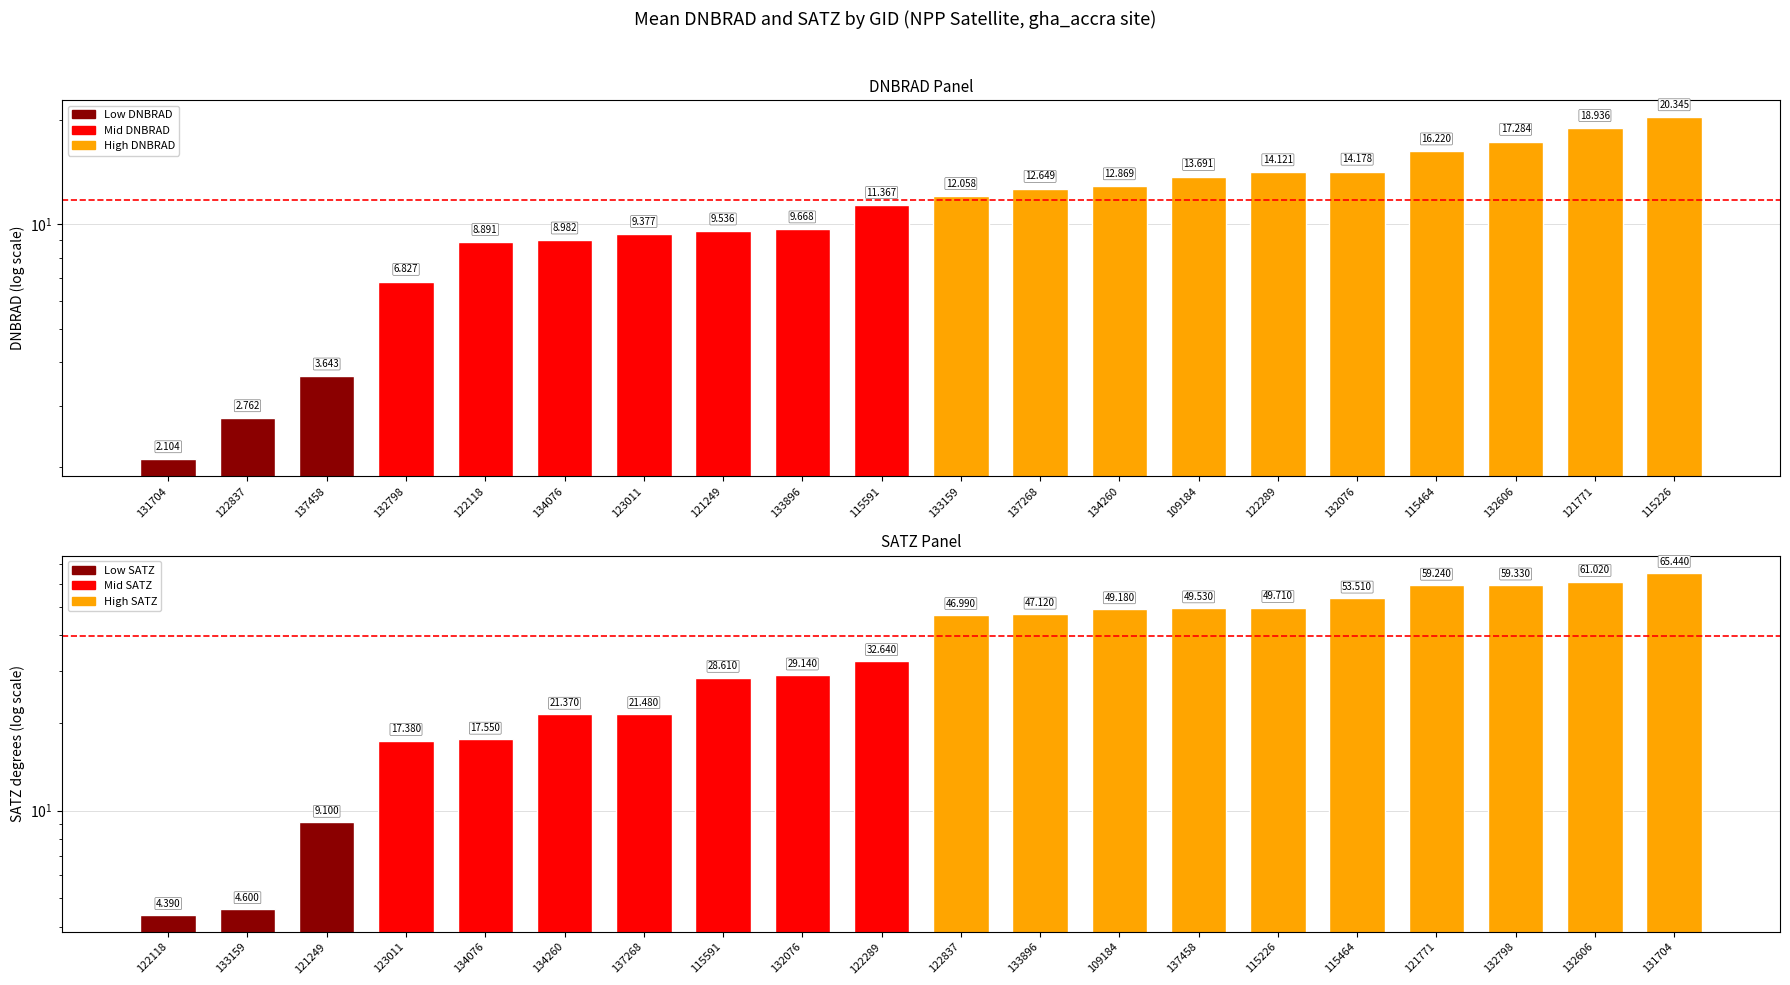

List the series in order of their overall mean, highest first.

mean_satz, mean_dnbrad